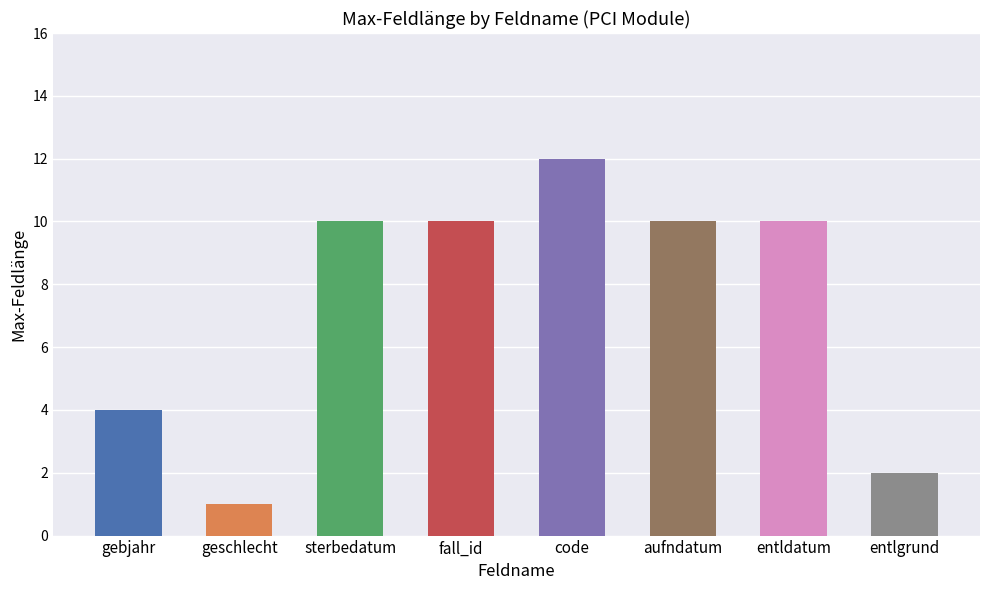

True or false: the data shows 1 at entlgrund.

False